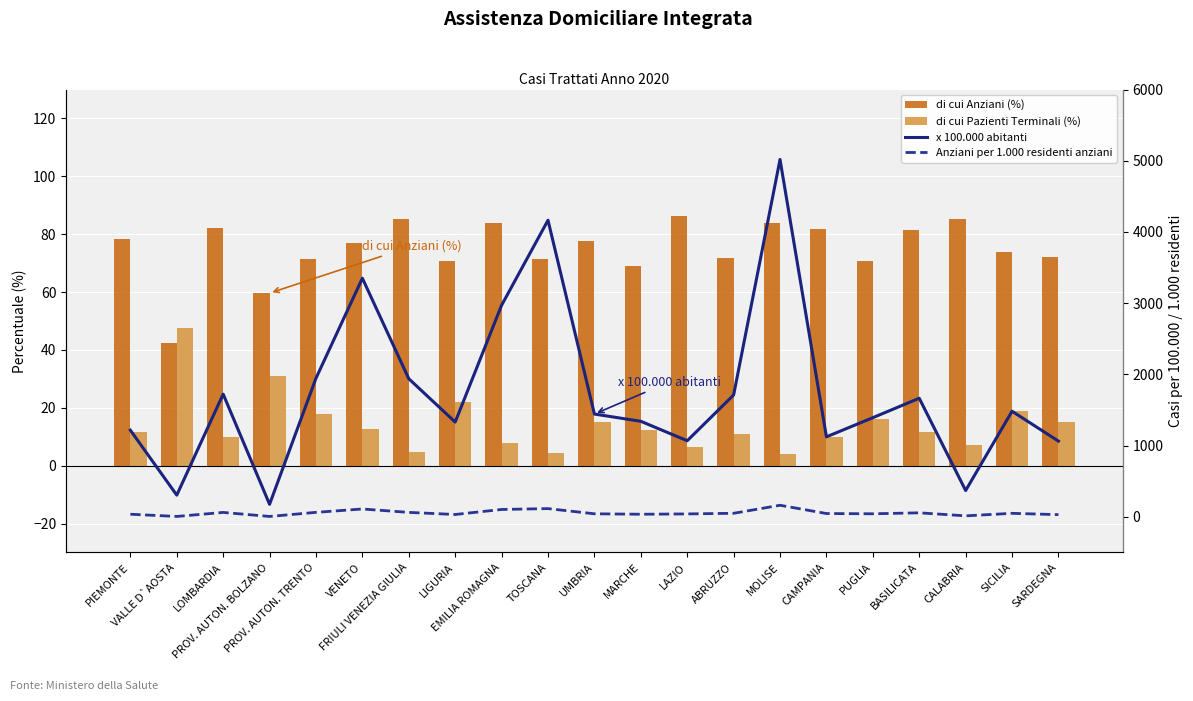

How many values in the x 100.000 abitanti series exceed 1443?

11